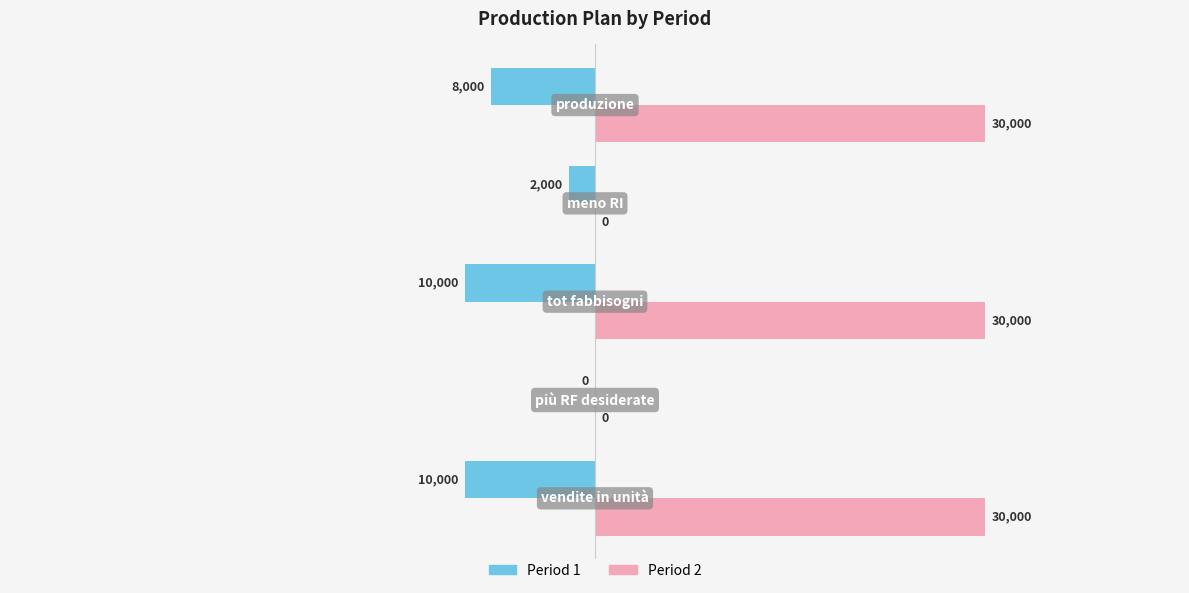

What is the sum of all Period 2 values?

90000